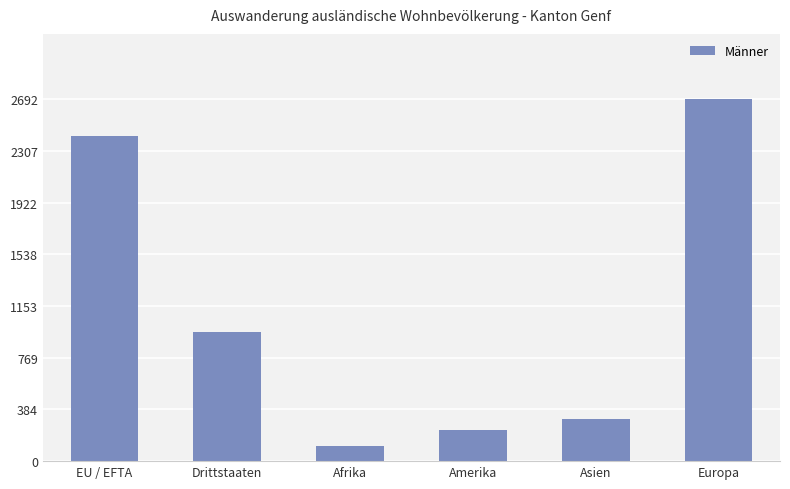

The chart shows a value of 112 at Afrika. True or false?

True